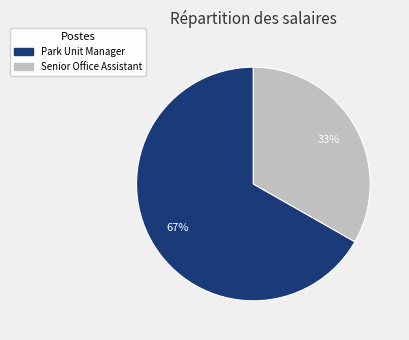

Does Senior Office Assistant represent more than half of the total?

No